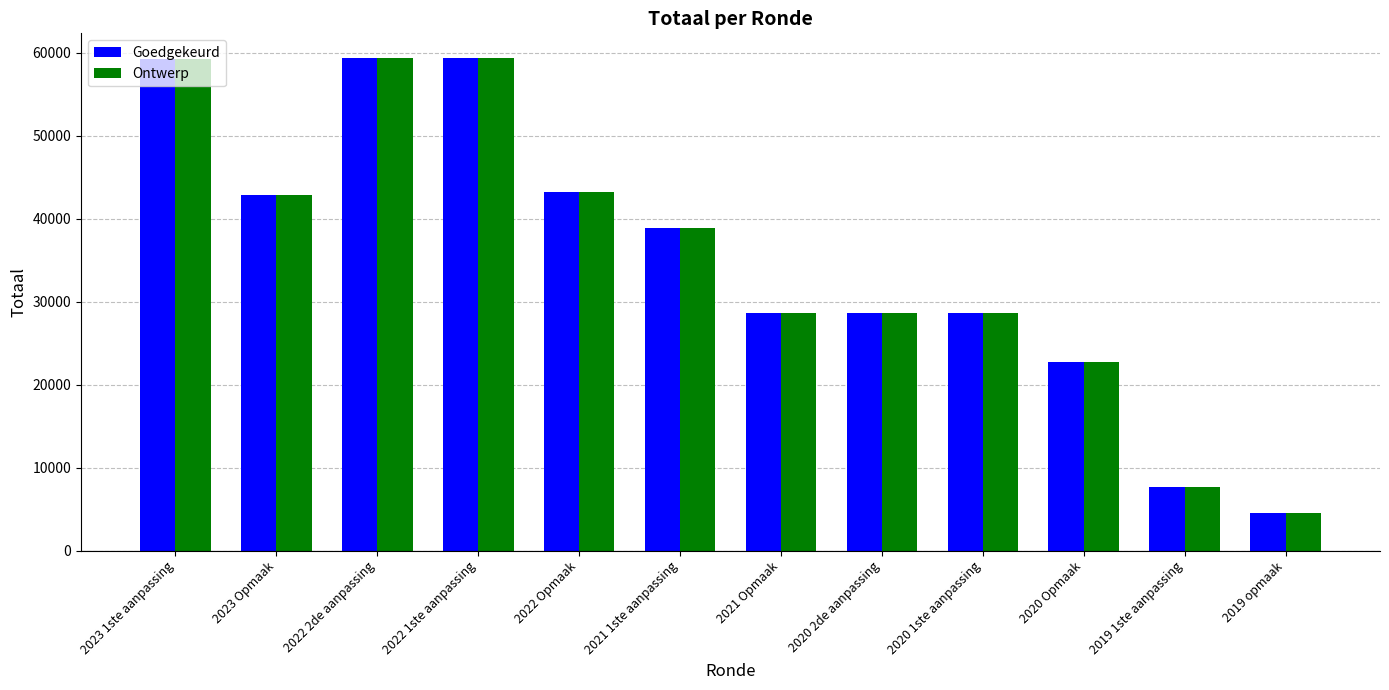

What is the total value across all series at 2022 Opmaak?

86546